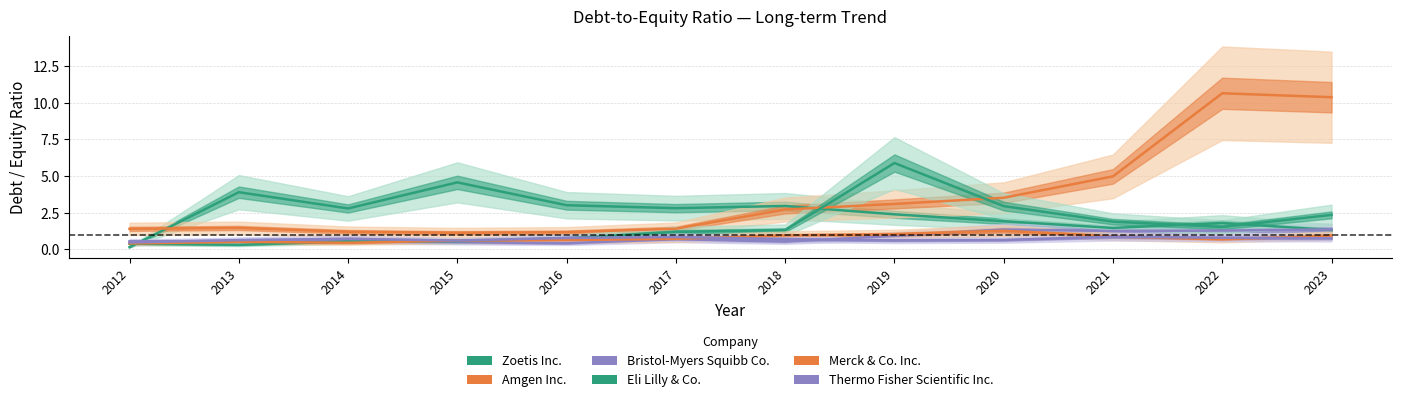

List the series in order of their peak value, highest first.

Amgen Inc., Eli Lilly & Co., Zoetis Inc., Bristol-Myers Squibb Co., Merck & Co. Inc., Thermo Fisher Scientific Inc.